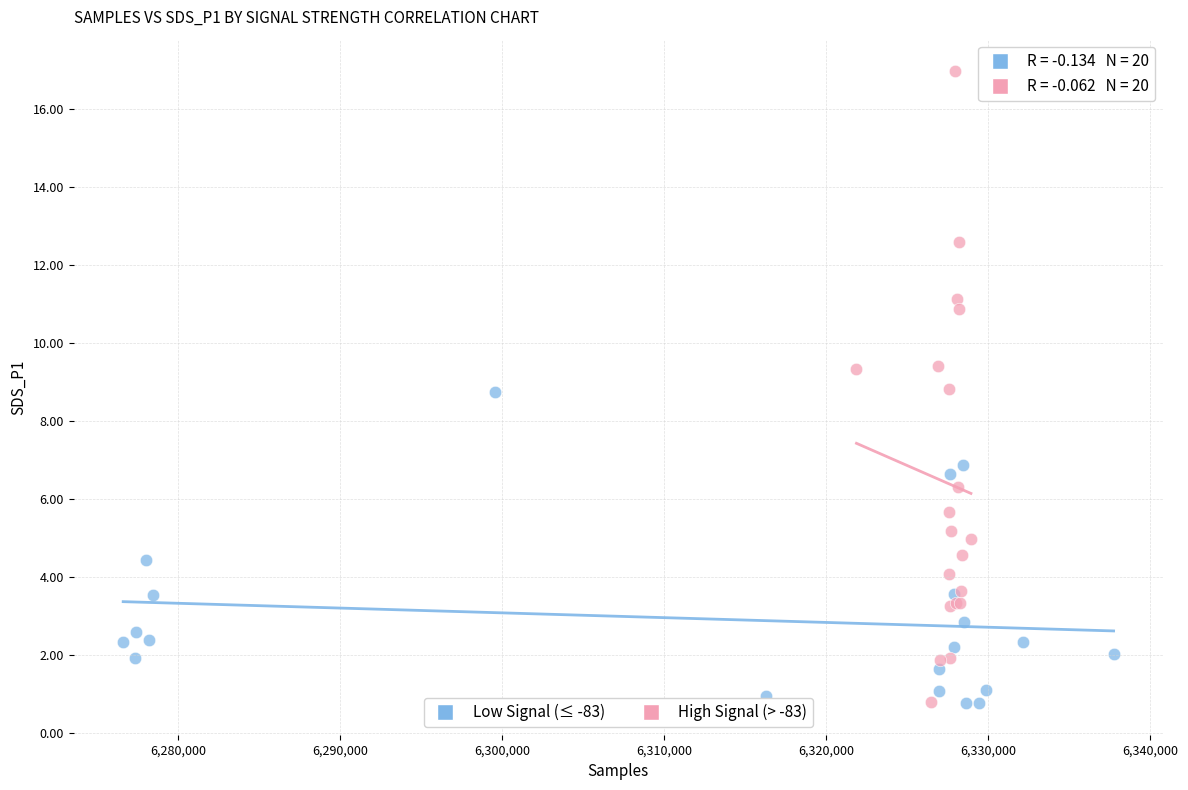

What are all the series names shown in the legend?

Low Signal (≤ -83), High Signal (> -83)